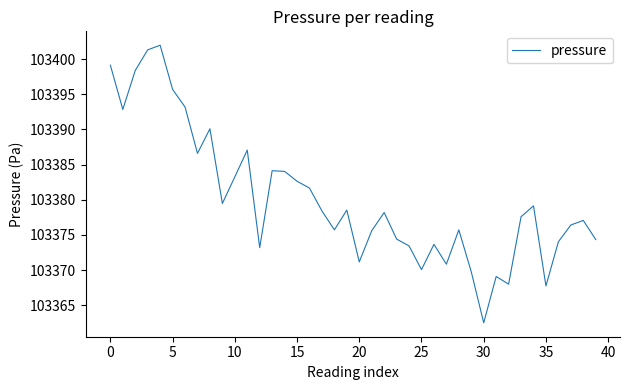

What is the greatest value displayed?

103402.0